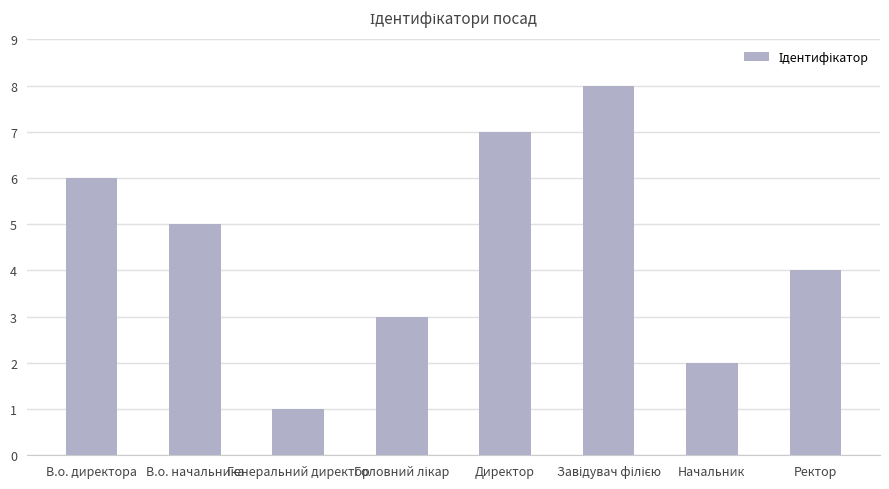

Which has a higher value, Директор or В.о. начальника?

Директор